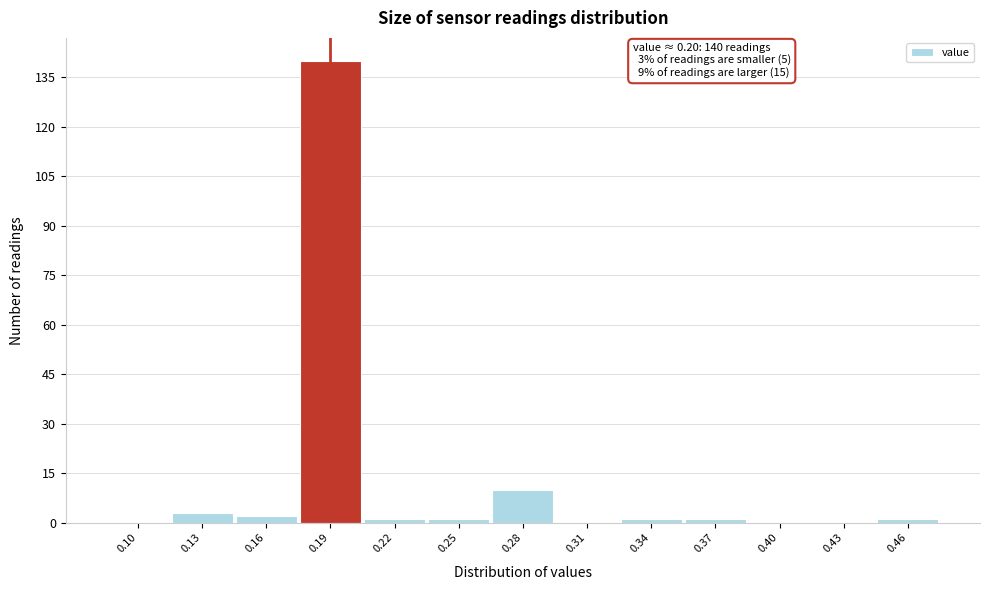

Reading left to right, transcribe all the data shown in this chart.

0.10=0	0.13=3	0.16=2	0.19=140	0.22=1	0.25=1	0.28=10	0.31=0	0.34=1	0.37=1	0.40=0	0.43=0	0.46=1